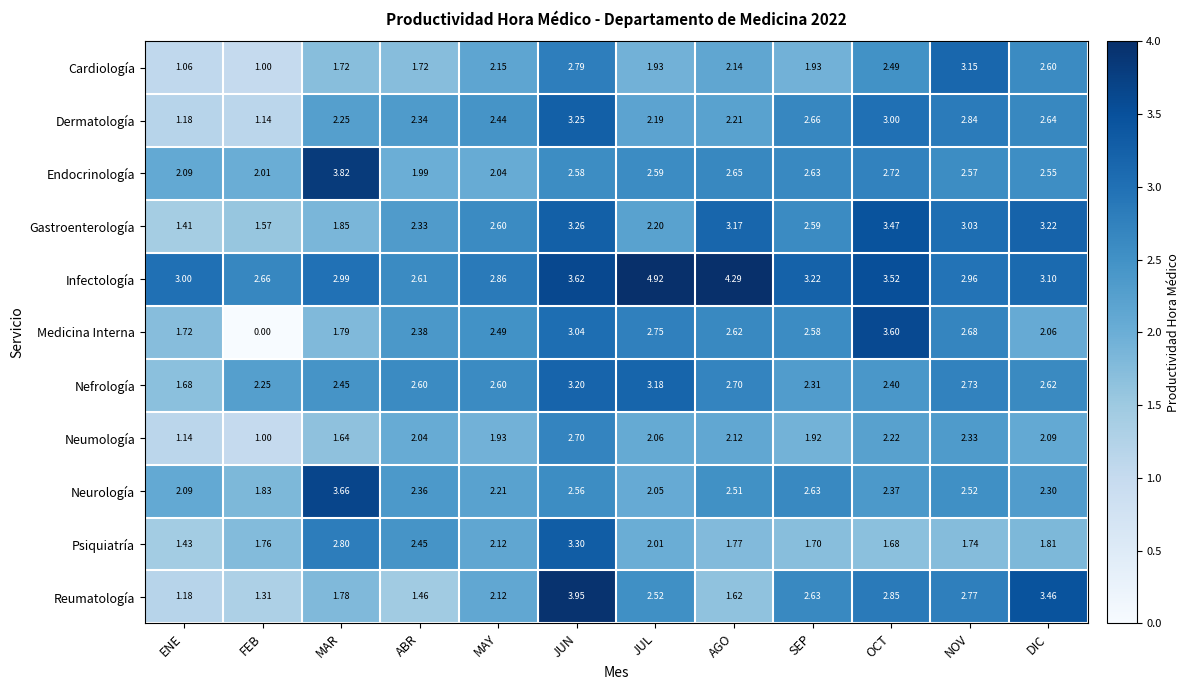

How many categories are shown in the chart?

12